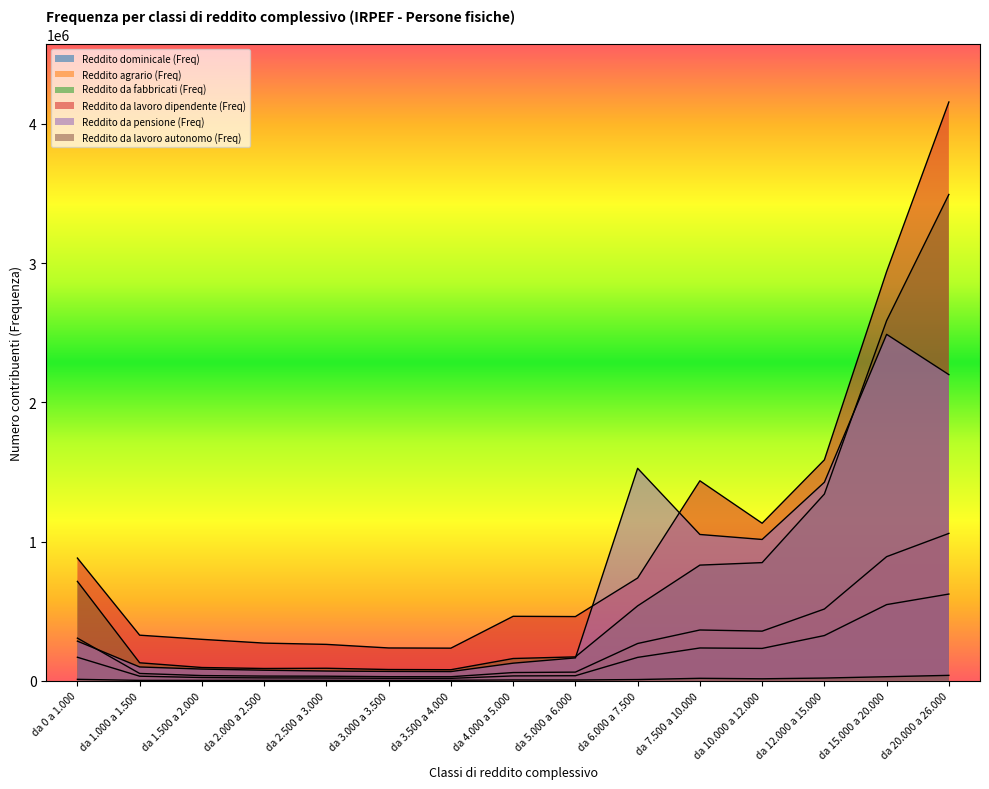

Where does the Reddito da lavoro autonomo (Freq) series first go above 6187?

da 0 a 1.000